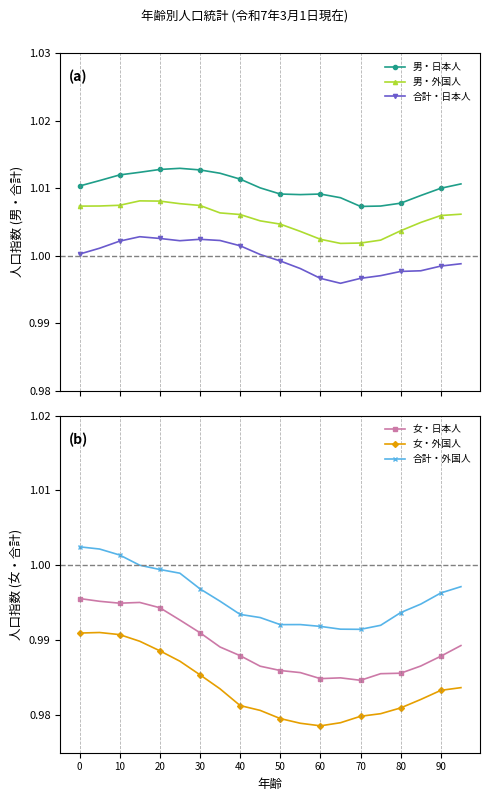

How many 男・日本人 values are between 1 and 2?

20